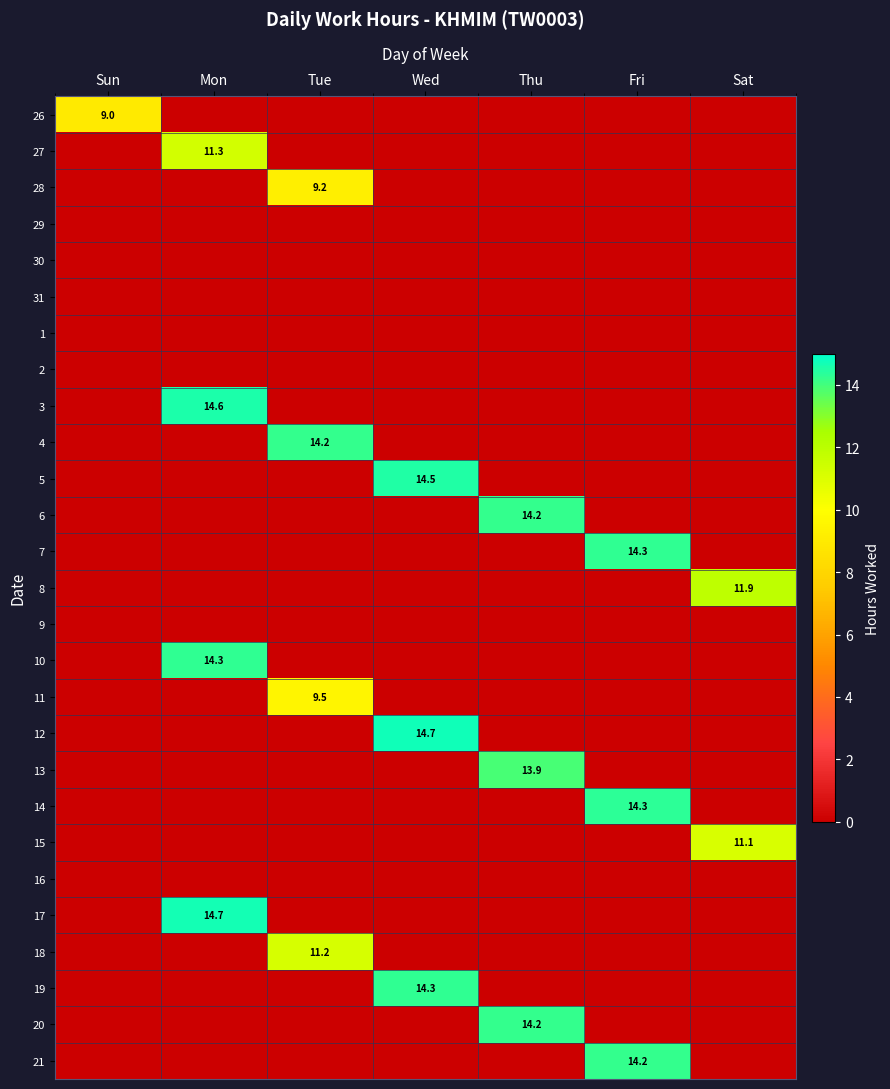

Is the value of 5 at Thu greater than the value of 1 at Mon?

No